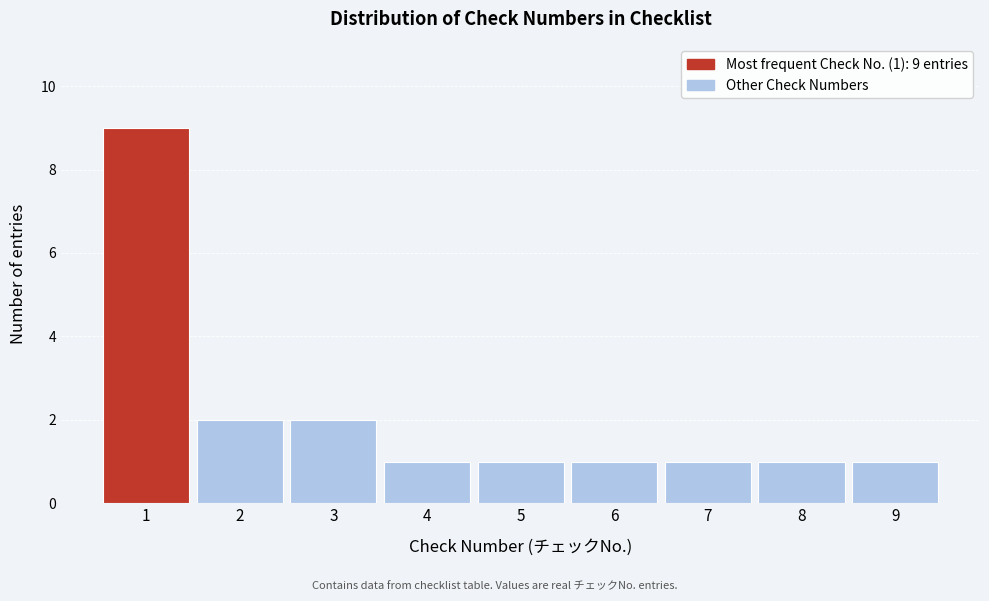

Which range on the x-axis has the tallest bar?

0.5 to 1.5